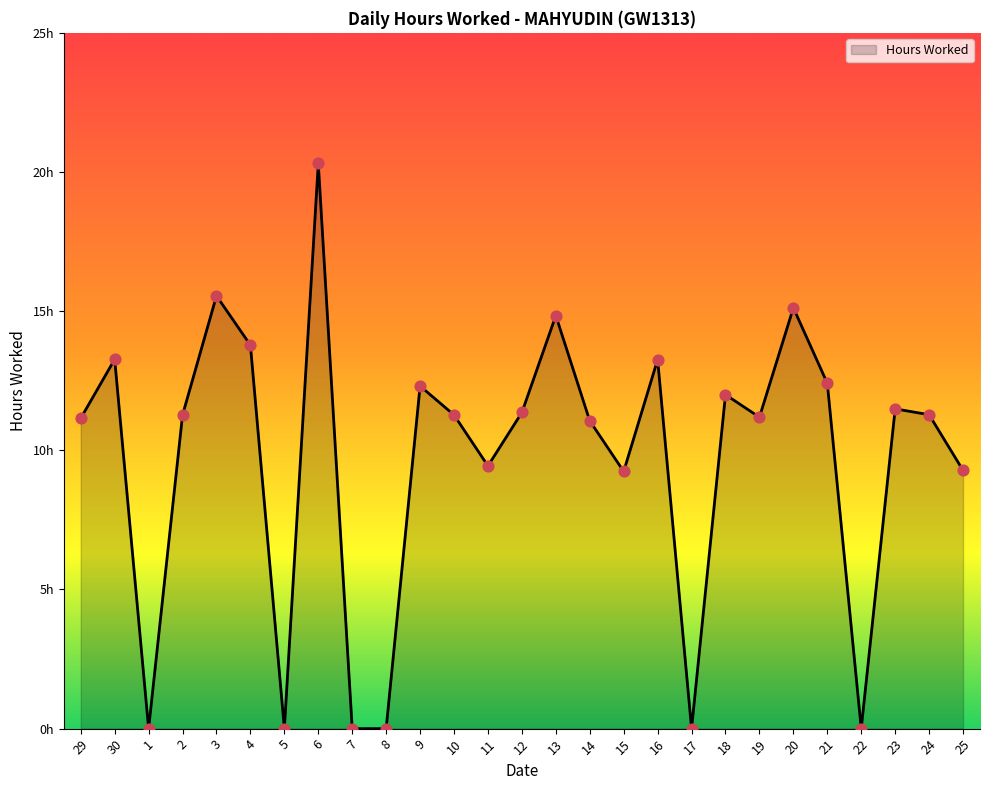

What is the ratio of the value at 9 to the value at 15?

1.3